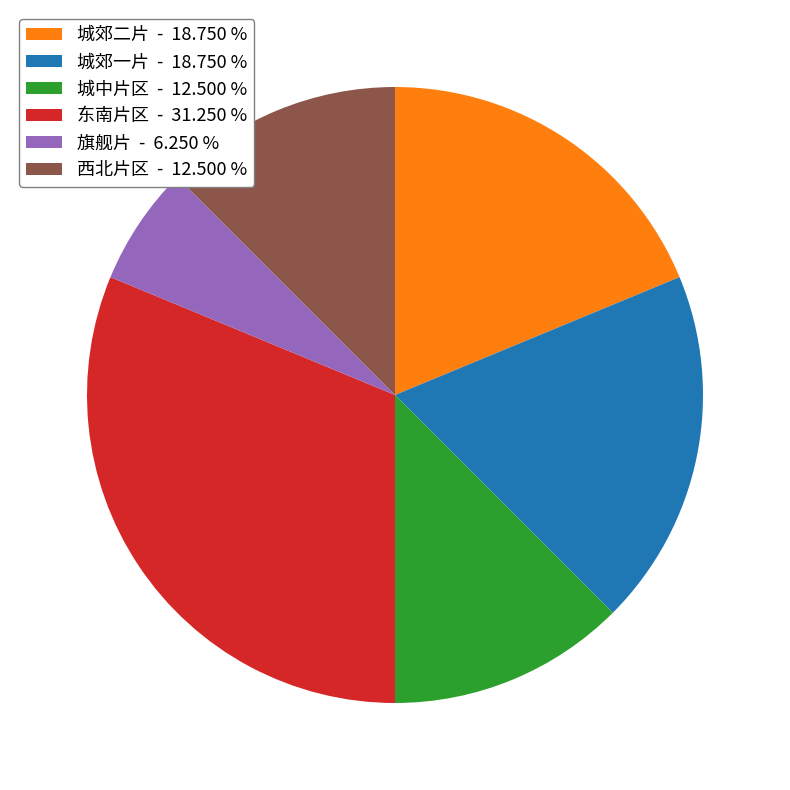

Which slice is the largest?

东南片区